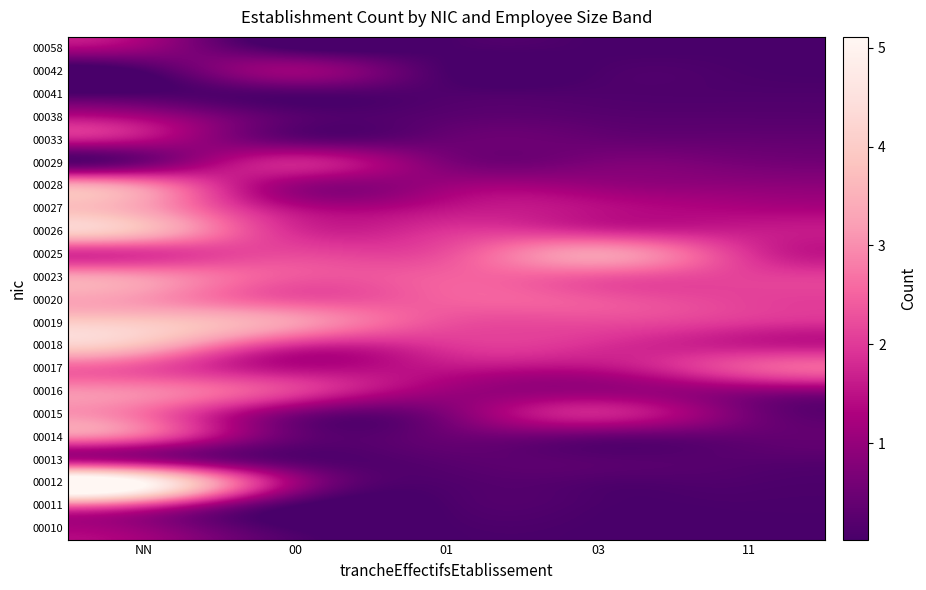

Rank the series by their maximum value, from highest to lowest.

00012, 00019, 00018, 00026, 00027, 00025, 00020, 00023, 00016, 00028, 00015, 00014, 00017, 00011, 00029, 00033, 00013, 00038, 00042, 00010, 00058, 00041